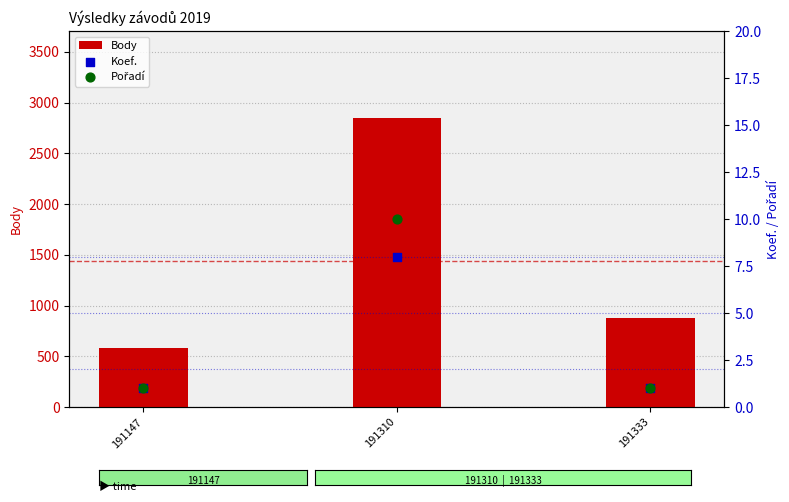

Which series has the widest spread of Y values?

Body